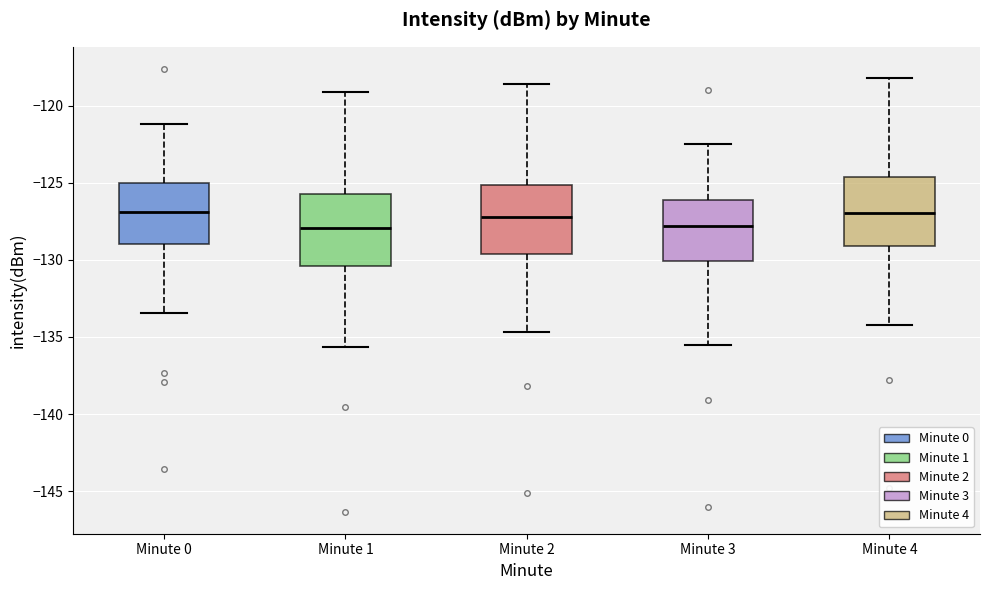

Where is the lower edge of the box for Minute 2 on the y-axis? The values are not printed on the chart, so give them approximately, as read against the axis.

-129.5